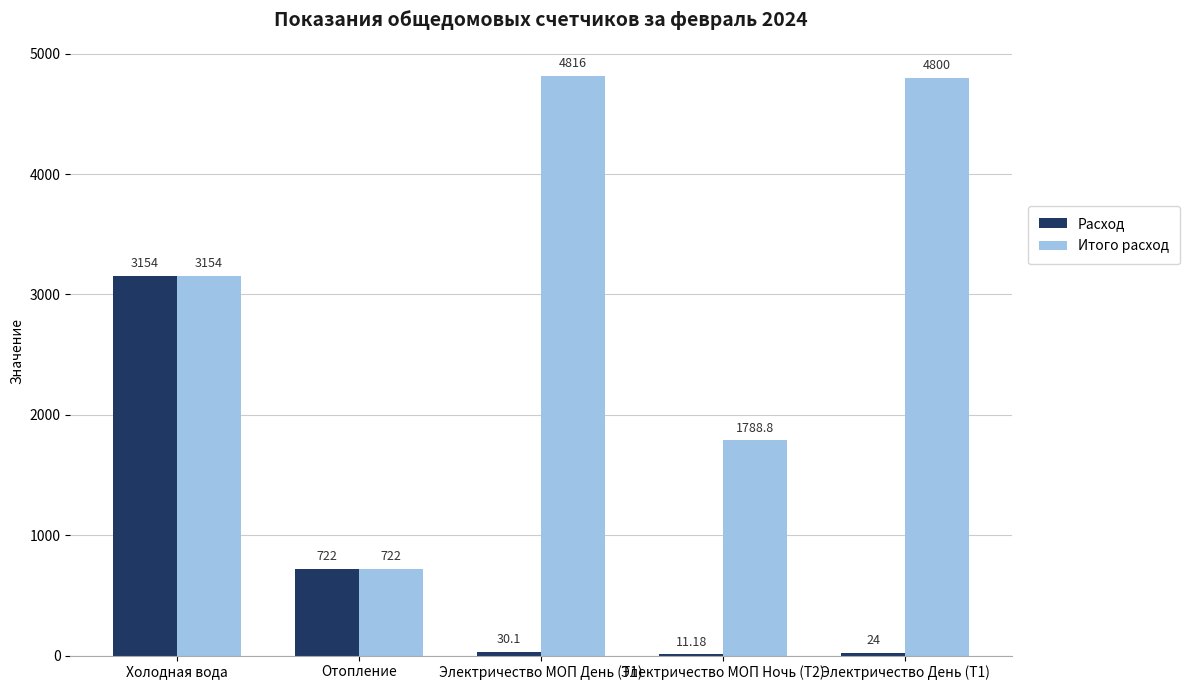

Where does the Расход series first go above 30?

Холодная вода